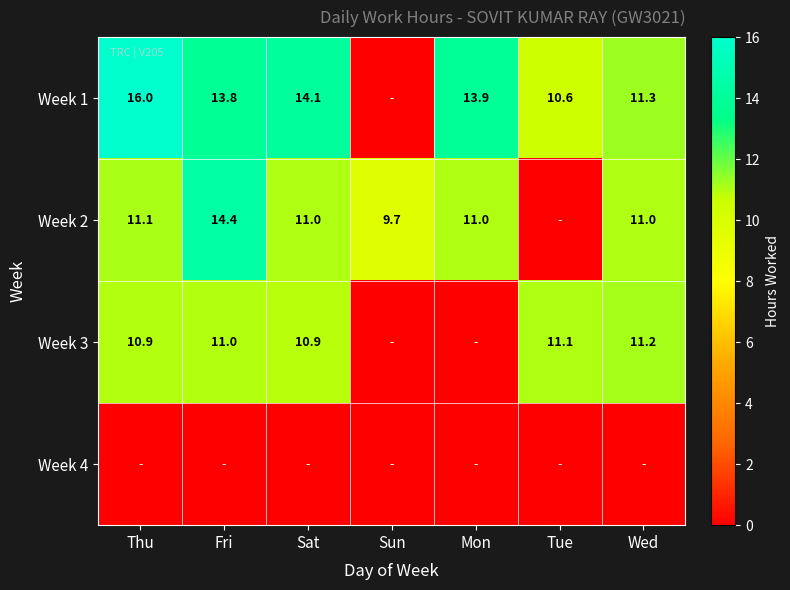

True or false: Week 1 has a value of 5.5 at Tue.

False